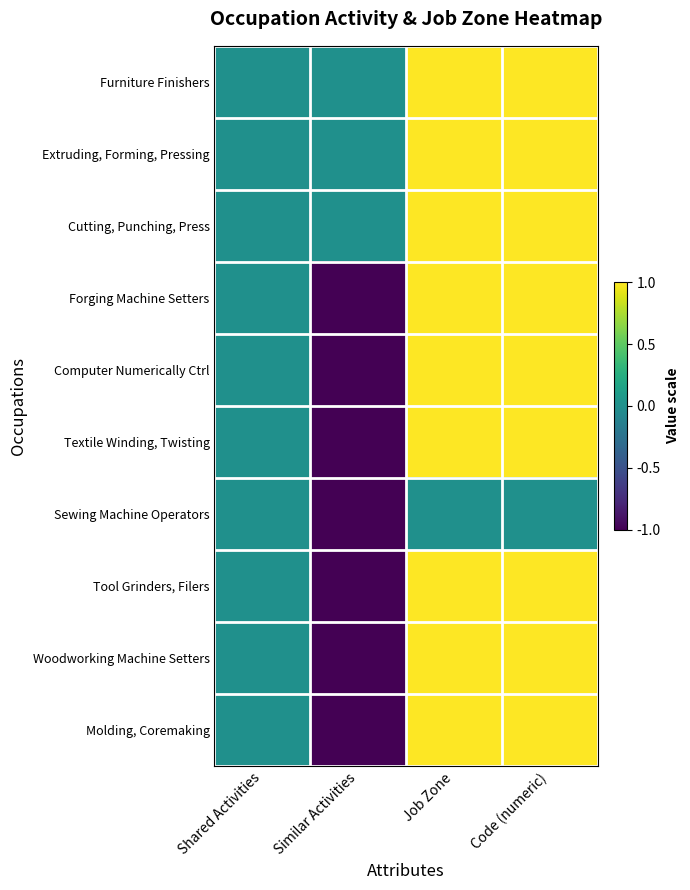

Which series has the largest total across all categories?

Furniture Finishers